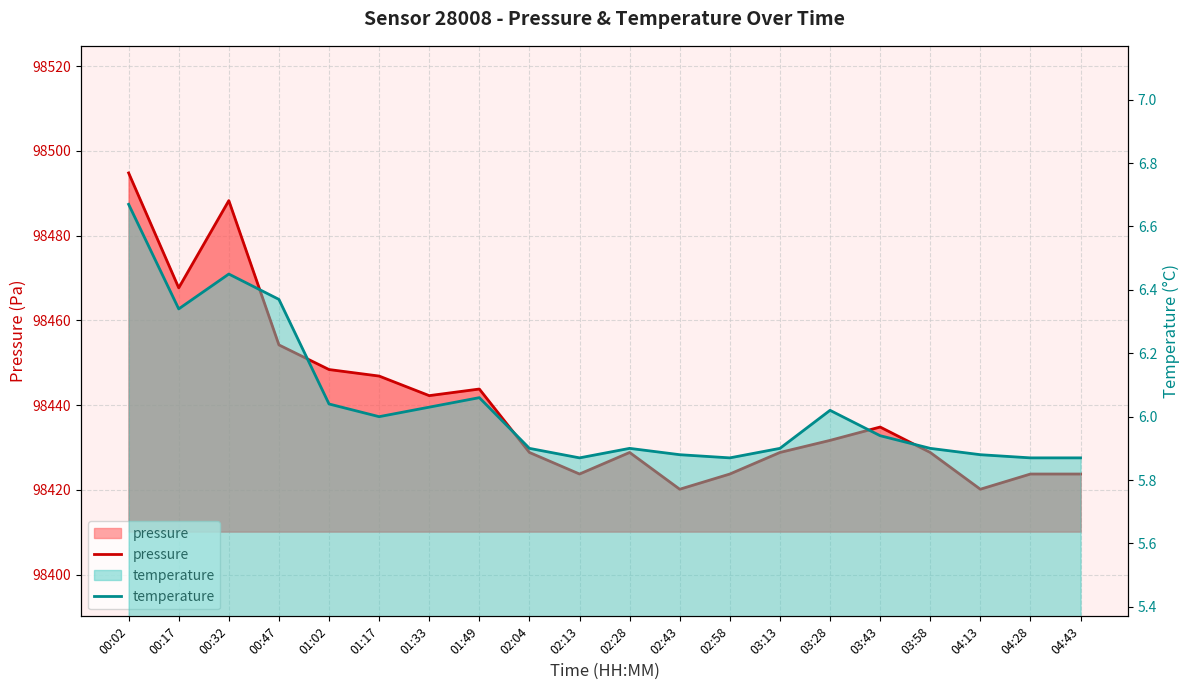

At which label does pressure first exceed 98431?

00:02